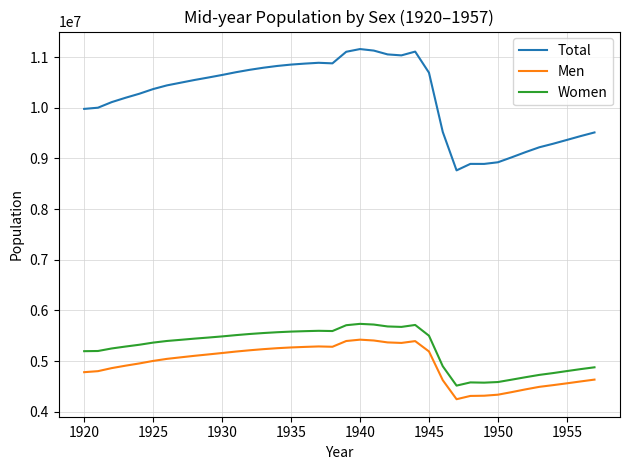

What is the difference between the maximum and minimum values in the Men series?

1175502